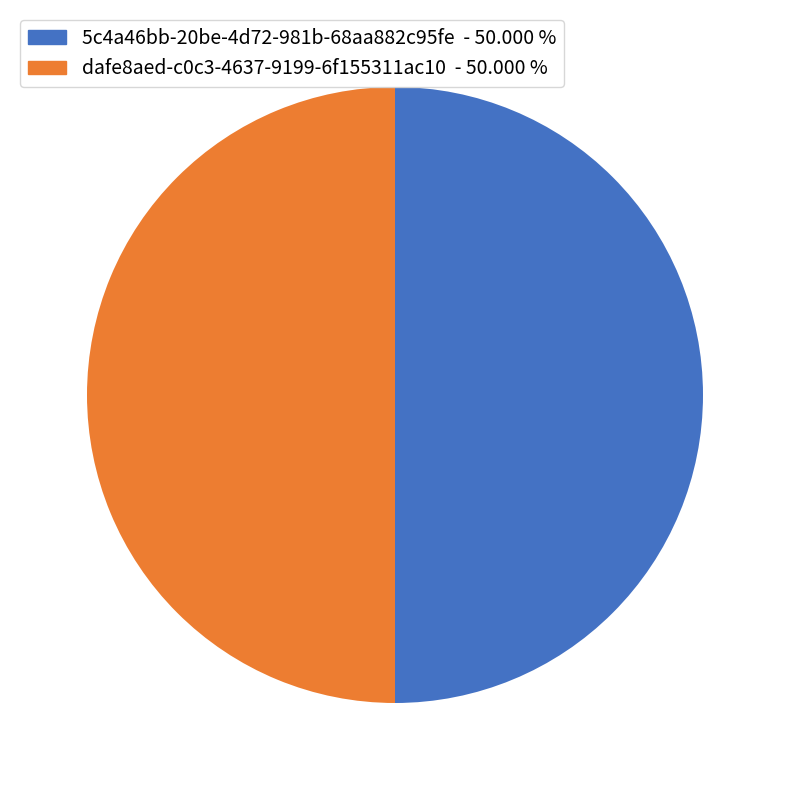

What is the ratio of the value at 5c4a46bb-20be-4d72-981b-68aa882c95fe to the value at dafe8aed-c0c3-4637-9199-6f155311ac10?

1.0